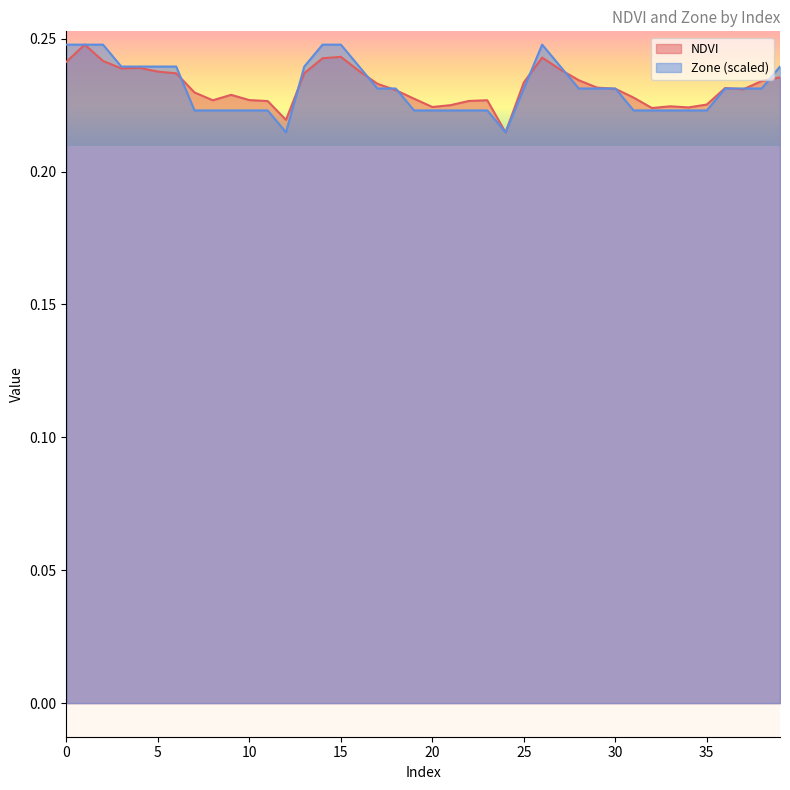

After their last crossing, which series has the higher values: NDVI or Zone?

Zone